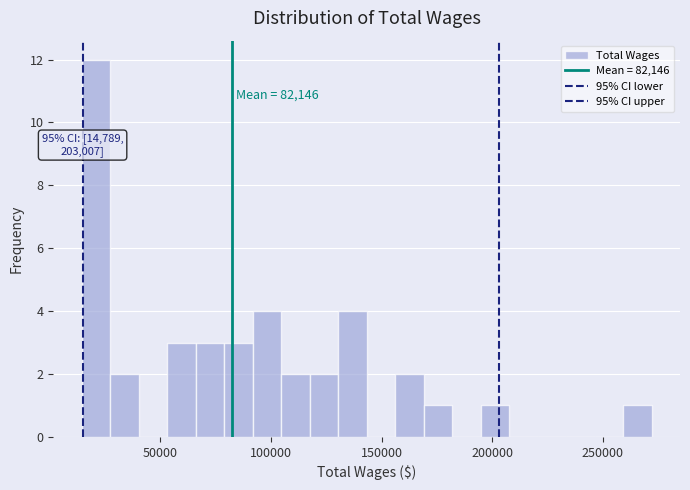

Around what value on the x-axis is the tallest bar? Give the approximate position of its centre, as read against the axis.

20000